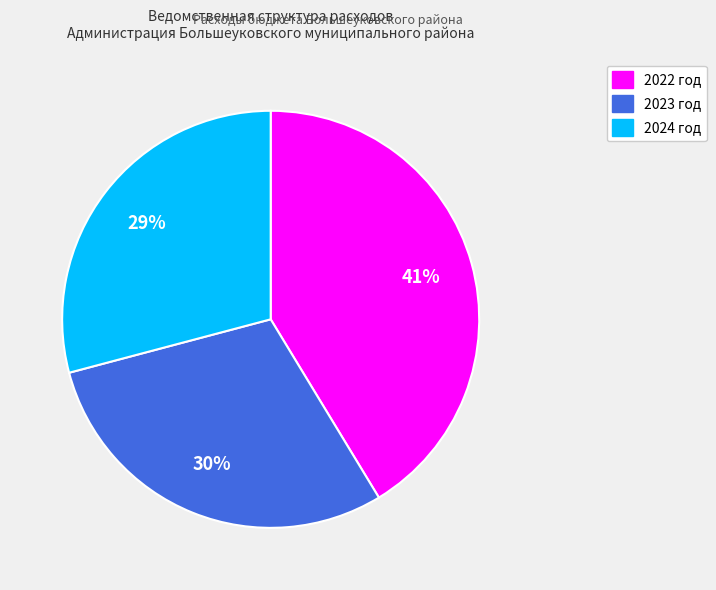

Which category has the biggest portion of the pie?

2022 год